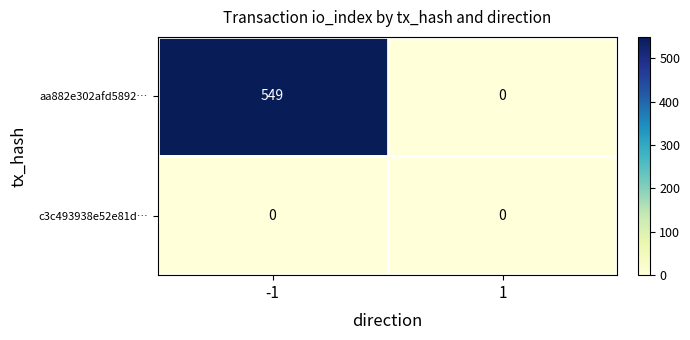

At -1, list the series in order from smallest to largest.

c3c493938e52e81d…, aa882e302afd5892…